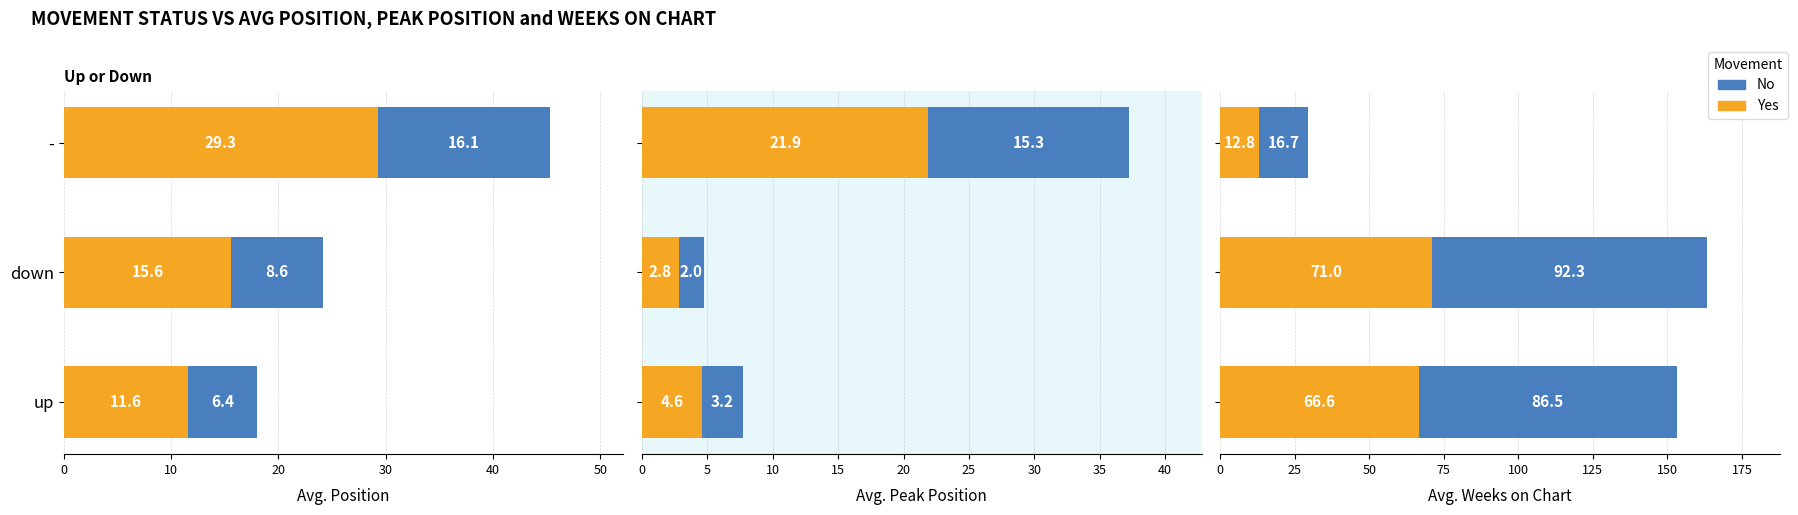

Rank the series by their average value, from lowest to highest.

Yes, No